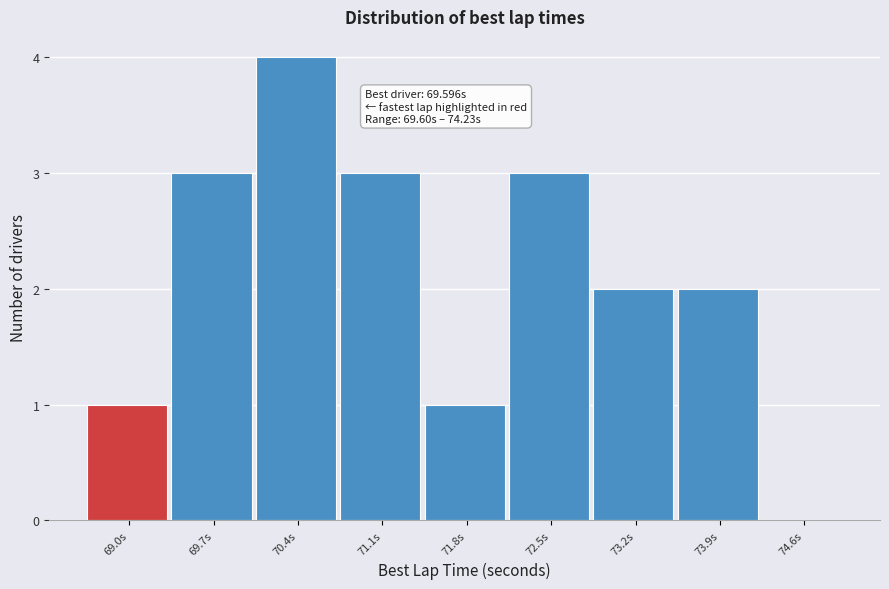

Reading right to left, extract all data points from this chart.

74.6s=0	73.9s=2	73.2s=2	72.5s=3	71.8s=1	71.1s=3	70.4s=4	69.7s=3	69.0s=1